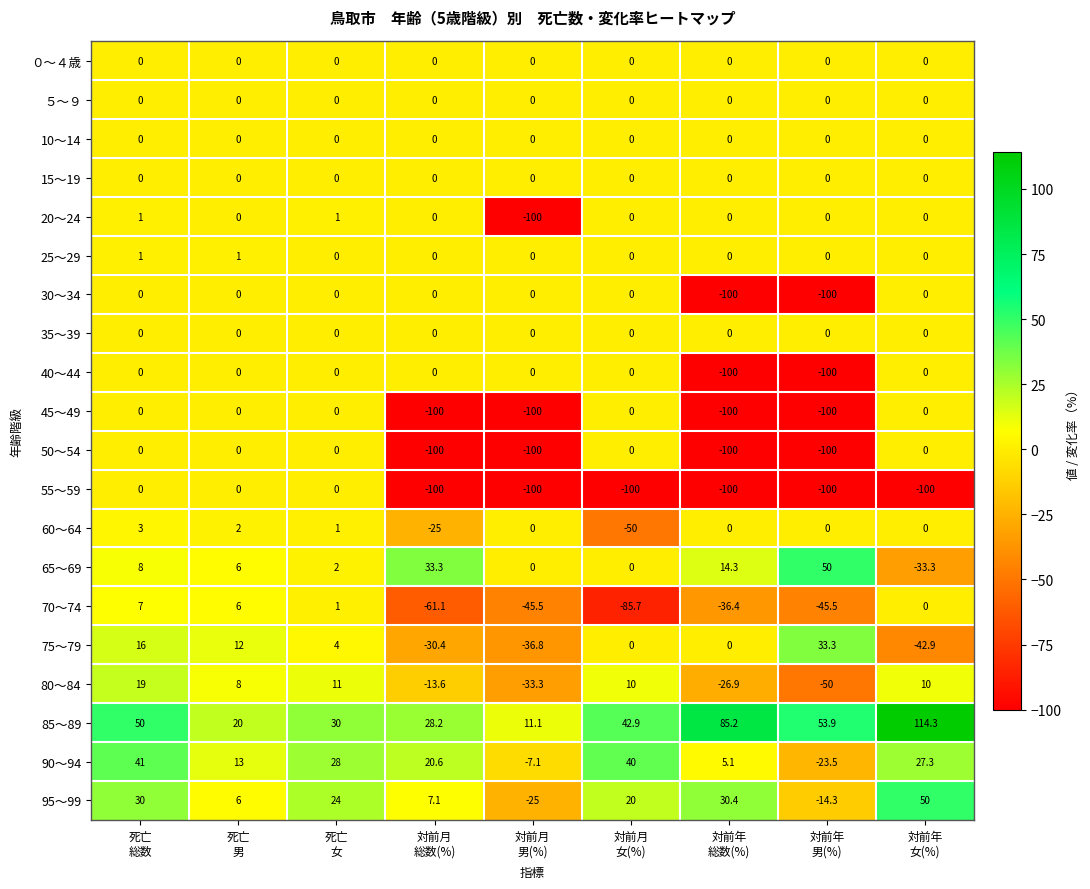

Which label corresponds to the largest value in the chart?

対前年
女(%)